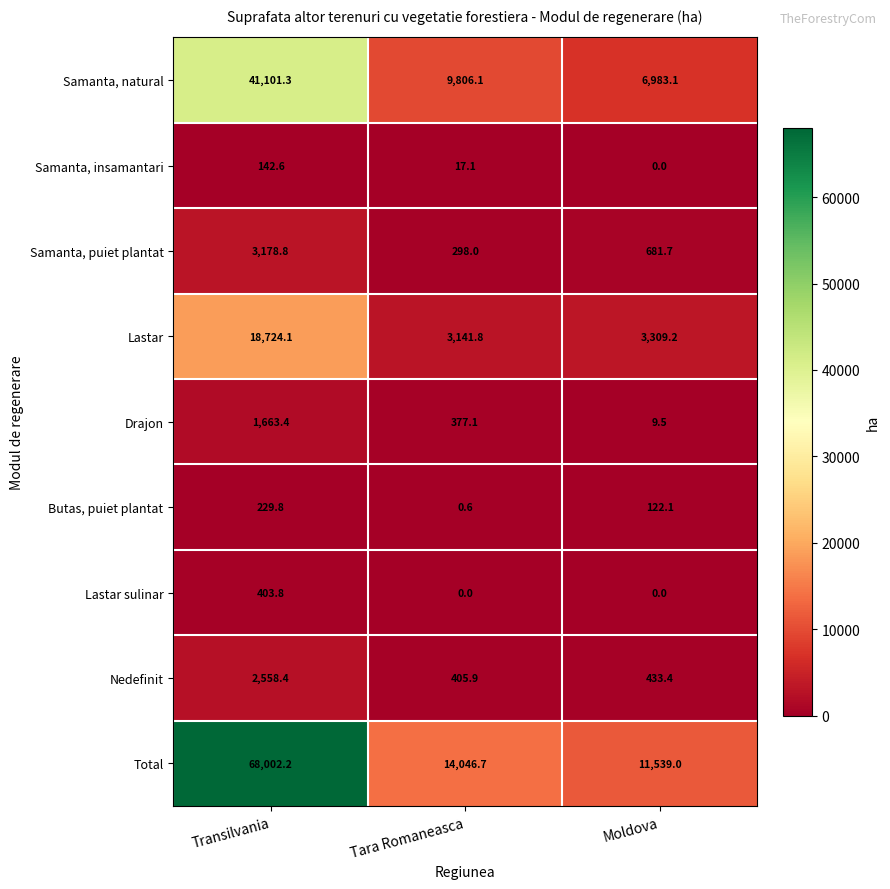

How many distinct data groups are displayed?

9